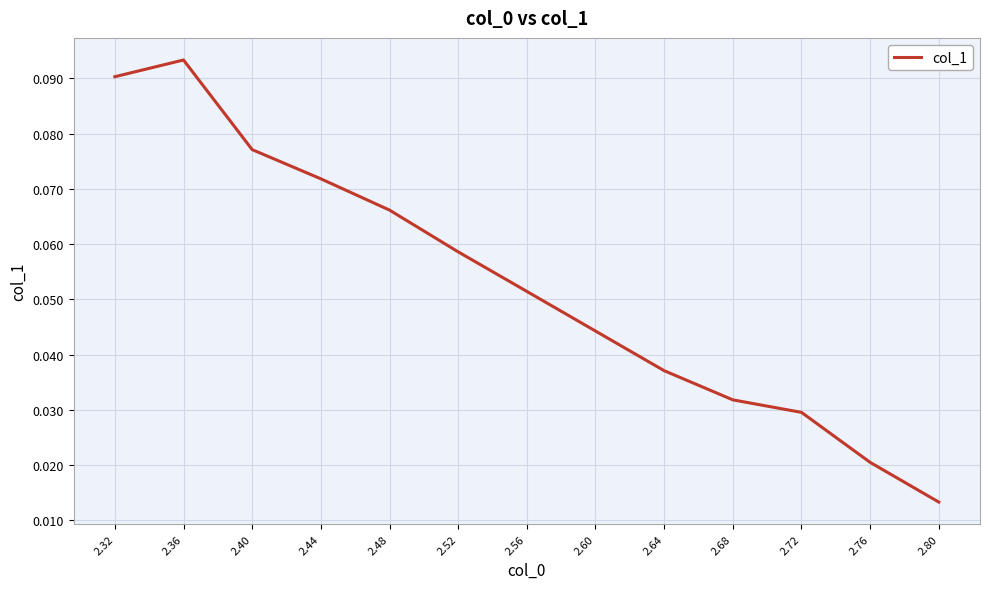

The chart shows a value of 0.2 at 2.36. True or false?

False